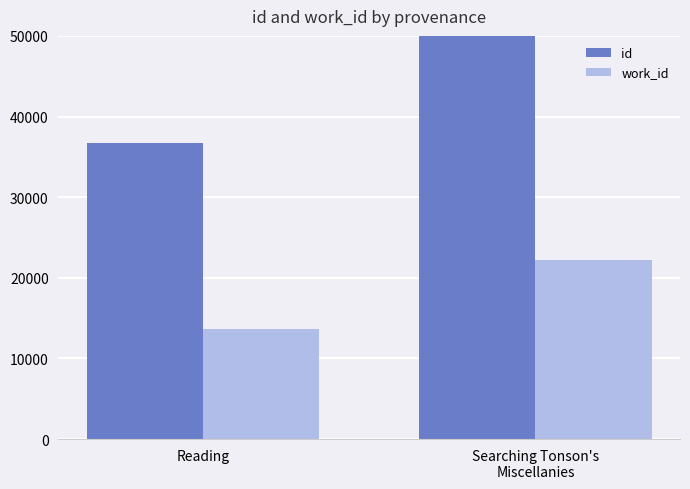

Which category has the highest value across all series?

Searching Tonson's
Miscellanies